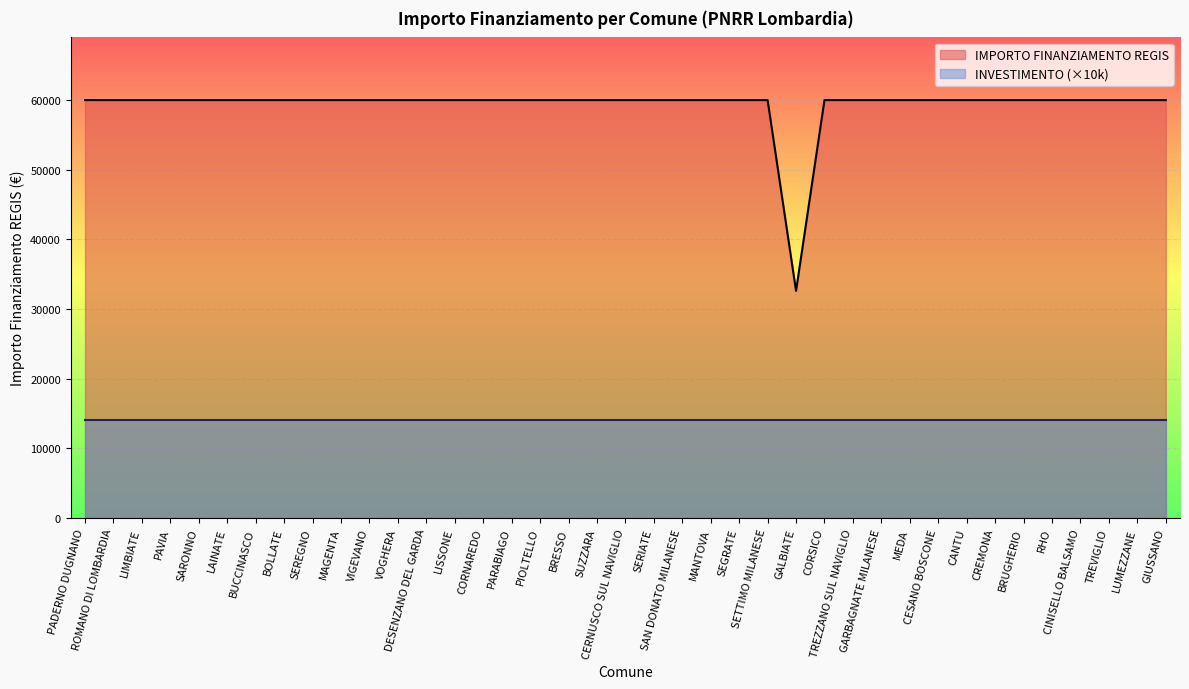

Is it true that the value at PAVIA is 59966?

True